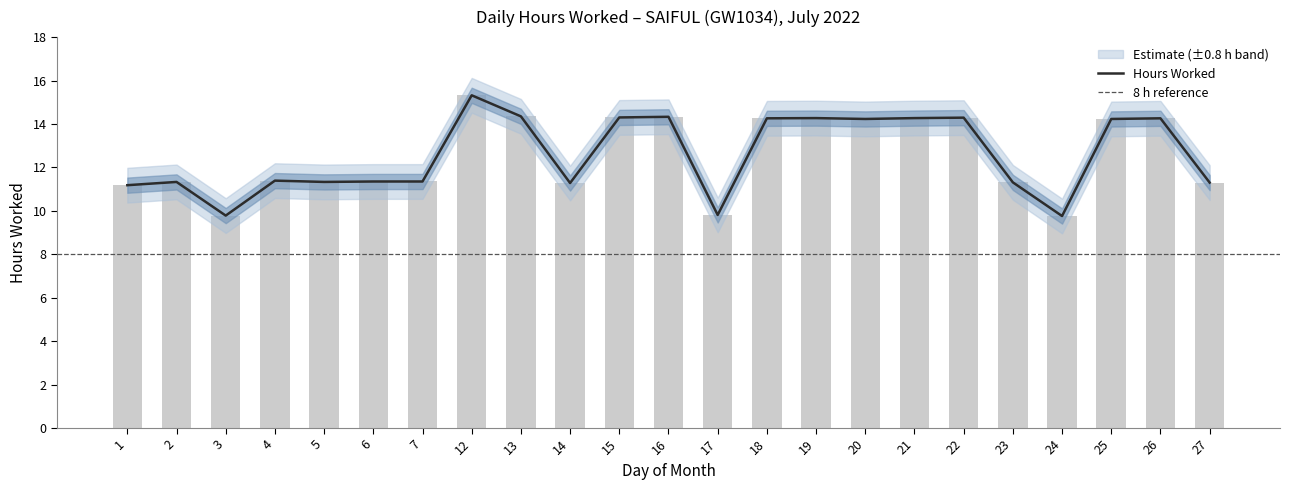

What is the sum of the values at 26 and 24?

24.0